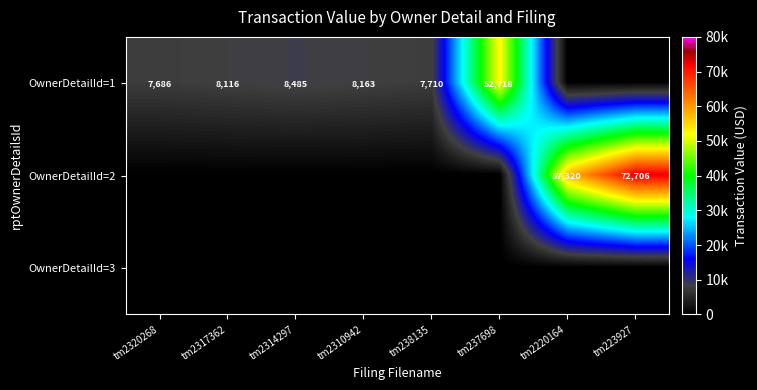

How many categories are shown in the chart?

8